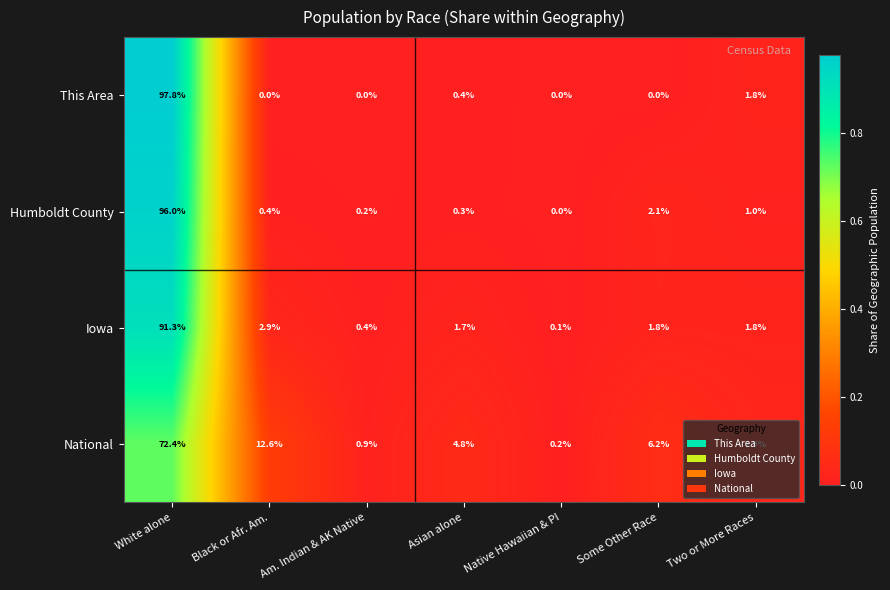

Which category has the highest value across all series?

White alone